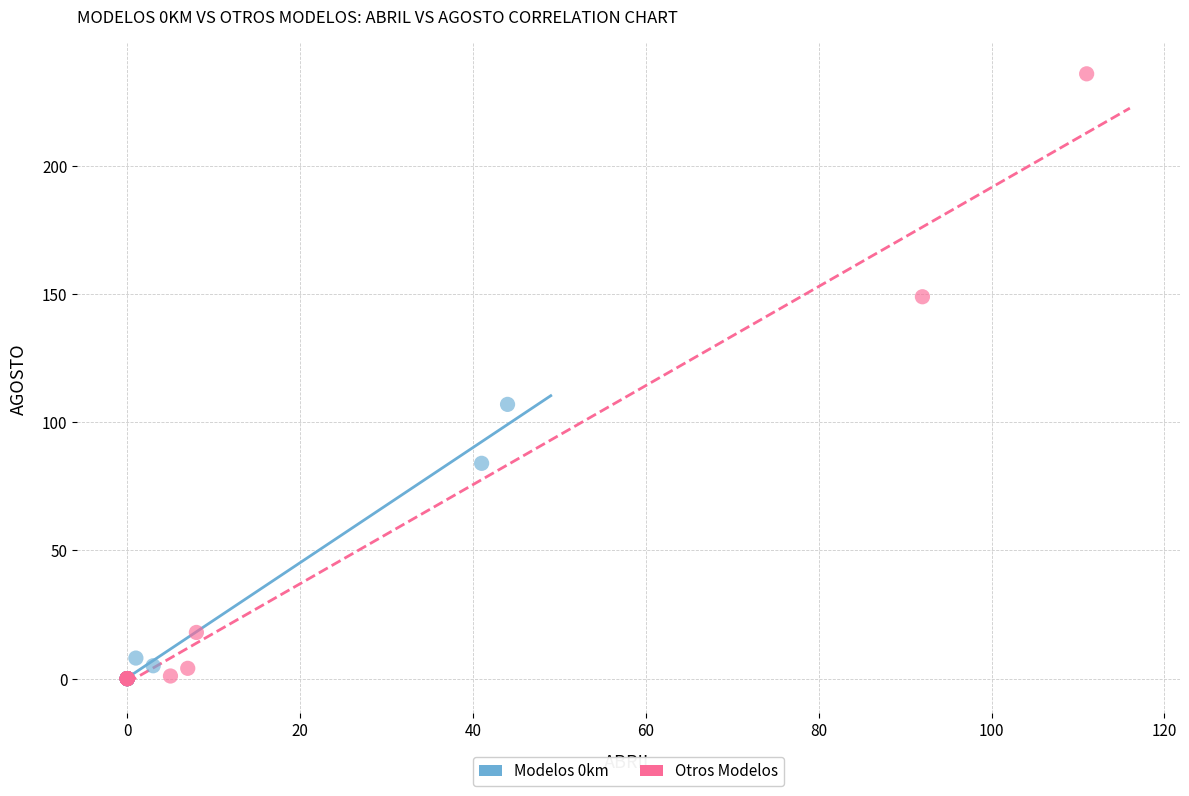

Which series contains the highest Y value?

Otros Modelos